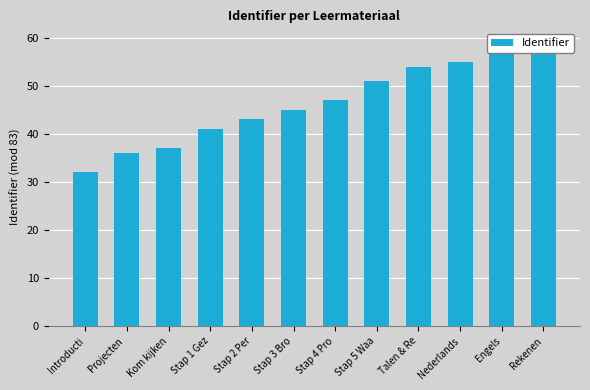

At which label does the data first exceed 47?

Stap 5 Waa